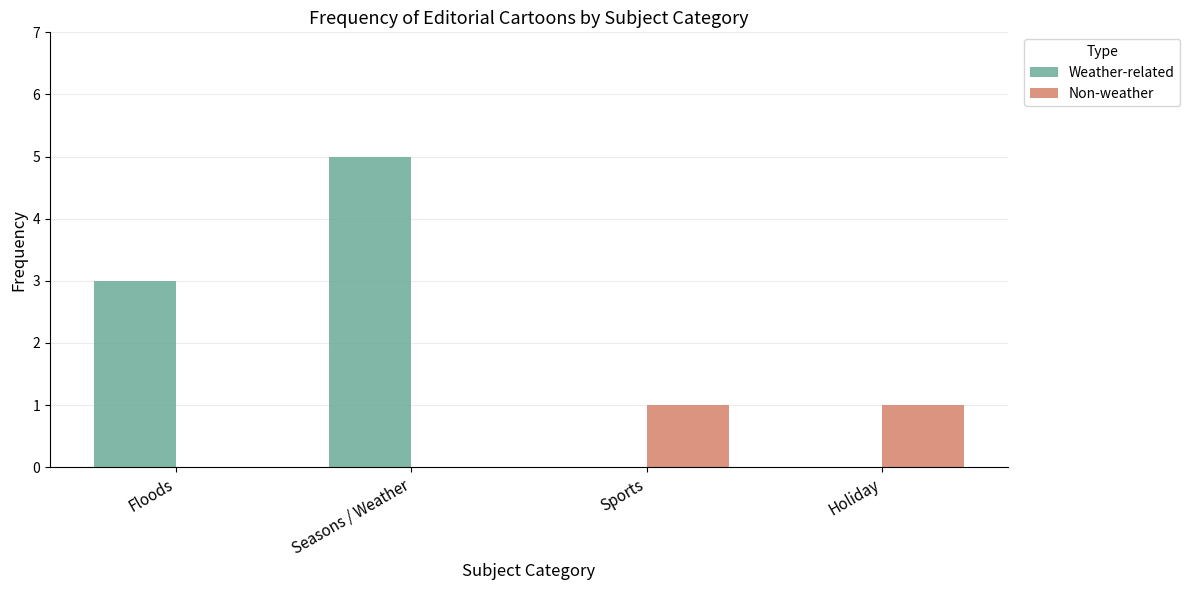

Between Floods and Holiday, which series saw the biggest shift?

Weather-related